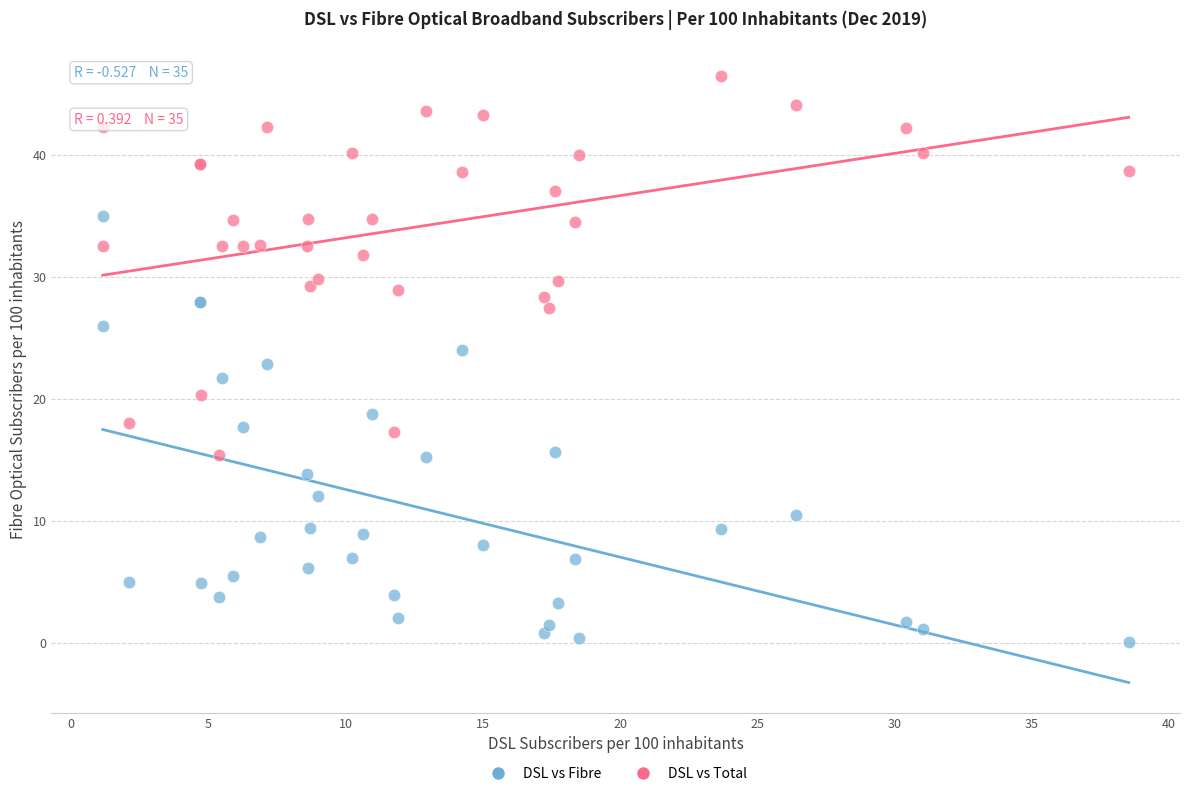

Which series reaches the maximum Y coordinate?

DSL vs Total